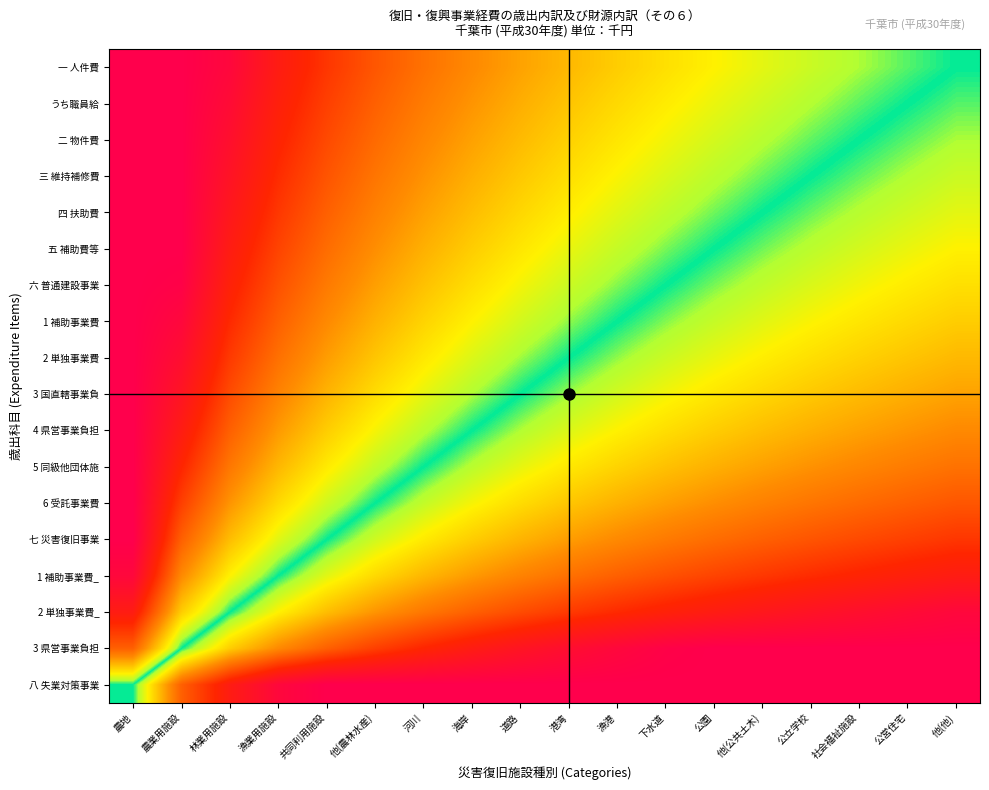

Reading right to left, transcribe all the data shown in this chart.

一 人件費: 他(他)=0.5	公営住宅=0.5	社会福祉施設=0.5	公立学校=0.5	他(公共土木)=0.4	公園=0.4	下水道=0.4	漁港=0.4	港湾=0.4	道路=0.3	海岸=0.3	河川=0.3	他(農林水産)=0.2	共同利用施設=0.2	漁業用施設=0.1	林業用施設=0.0	農業用施設=0.0	農地=0.0
うち職員給: 他(他)=0.5	公営住宅=0.5	社会福祉施設=0.5	公立学校=0.5	他(公共土木)=0.5	公園=0.4	下水道=0.4	漁港=0.4	港湾=0.4	道路=0.3	海岸=0.3	河川=0.3	他(農林水産)=0.2	共同利用施設=0.2	漁業用施設=0.1	林業用施設=0.0	農業用施設=0.0	農地=0.0
二 物件費: 他(他)=0.5	公営住宅=0.5	社会福祉施設=0.5	公立学校=0.5	他(公共土木)=0.5	公園=0.4	下水道=0.4	漁港=0.4	港湾=0.4	道路=0.4	海岸=0.3	河川=0.3	他(農林水産)=0.3	共同利用施設=0.2	漁業用施設=0.1	林業用施設=0.1	農業用施設=0.0	農地=0.0
三 維持補修費: 他(他)=0.5	公営住宅=0.5	社会福祉施設=0.5	公立学校=0.5	他(公共土木)=0.5	公園=0.5	下水道=0.4	漁港=0.4	港湾=0.4	道路=0.4	海岸=0.3	河川=0.3	他(農林水産)=0.3	共同利用施設=0.2	漁業用施設=0.2	林業用施設=0.1	農業用施設=0.0	農地=0.0
四 扶助費: 他(他)=0.6	公営住宅=0.5	社会福祉施設=0.5	公立学校=0.5	他(公共土木)=0.5	公園=0.5	下水道=0.5	漁港=0.4	港湾=0.4	道路=0.4	海岸=0.4	河川=0.3	他(農林水産)=0.3	共同利用施設=0.2	漁業用施設=0.2	林業用施設=0.1	農業用施設=0.0	農地=0.0
五 補助費等: 他(他)=0.6	公営住宅=0.6	社会福祉施設=0.6	公立学校=0.5	他(公共土木)=0.5	公園=0.5	下水道=0.5	漁港=0.5	港湾=0.4	道路=0.4	海岸=0.4	河川=0.3	他(農林水産)=0.3	共同利用施設=0.3	漁業用施設=0.2	林業用施設=0.1	農業用施設=0.0	農地=0.0
六 普通建設事業: 他(他)=0.6	公営住宅=0.6	社会福祉施設=0.6	公立学校=0.6	他(公共土木)=0.5	公園=0.5	下水道=0.5	漁港=0.5	港湾=0.5	道路=0.4	海岸=0.4	河川=0.4	他(農林水産)=0.3	共同利用施設=0.3	漁業用施設=0.2	林業用施設=0.1	農業用施設=0.0	農地=0.0
1 補助事業費: 他(他)=0.6	公営住宅=0.6	社会福祉施設=0.6	公立学校=0.6	他(公共土木)=0.6	公園=0.5	下水道=0.5	漁港=0.5	港湾=0.5	道路=0.4	海岸=0.4	河川=0.4	他(農林水産)=0.3	共同利用施設=0.3	漁業用施設=0.2	林業用施設=0.2	農業用施設=0.0	農地=0.0
2 単独事業費: 他(他)=0.6	公営住宅=0.6	社会福祉施設=0.6	公立学校=0.6	他(公共土木)=0.6	公園=0.6	下水道=0.5	漁港=0.5	港湾=0.5	道路=0.5	海岸=0.4	河川=0.4	他(農林水産)=0.4	共同利用施設=0.3	漁業用施設=0.3	林業用施設=0.2	農業用施設=0.1	農地=0.0
3 国直轄事業負: 他(他)=0.7	公営住宅=0.7	社会福祉施設=0.6	公立学校=0.6	他(公共土木)=0.6	公園=0.6	下水道=0.6	漁港=0.6	港湾=0.5	道路=0.5	海岸=0.5	河川=0.4	他(農林水産)=0.4	共同利用施設=0.3	漁業用施設=0.3	林業用施設=0.2	農業用施設=0.1	農地=0.0
4 県営事業負担: 他(他)=0.7	公営住宅=0.7	社会福祉施設=0.7	公立学校=0.7	他(公共土木)=0.6	公園=0.6	下水道=0.6	漁港=0.6	港湾=0.6	道路=0.5	海岸=0.5	河川=0.5	他(農林水産)=0.4	共同利用施設=0.4	漁業用施設=0.3	林業用施設=0.2	農業用施設=0.1	農地=0.0
5 同級他団体施: 他(他)=0.7	公営住宅=0.7	社会福祉施設=0.7	公立学校=0.7	他(公共土木)=0.7	公園=0.7	下水道=0.6	漁港=0.6	港湾=0.6	道路=0.6	海岸=0.5	河川=0.5	他(農林水産)=0.5	共同利用施設=0.4	漁業用施設=0.4	林業用施設=0.3	農業用施設=0.1	農地=0.0
6 受託事業費: 他(他)=0.8	公営住宅=0.8	社会福祉施設=0.7	公立学校=0.7	他(公共土木)=0.7	公園=0.7	下水道=0.7	漁港=0.7	港湾=0.6	道路=0.6	海岸=0.6	河川=0.5	他(農林水産)=0.5	共同利用施設=0.5	漁業用施設=0.4	林業用施設=0.3	農業用施設=0.2	農地=0.0
七 災害復旧事業: 他(他)=0.8	公営住宅=0.8	社会福祉施設=0.8	公立学校=0.8	他(公共土木)=0.8	公園=0.7	下水道=0.7	漁港=0.7	港湾=0.7	道路=0.7	海岸=0.6	河川=0.6	他(農林水産)=0.5	共同利用施設=0.5	漁業用施設=0.4	林業用施設=0.4	農業用施設=0.2	農地=0.0
1 補助事業費_: 他(他)=0.9	公営住宅=0.9	社会福祉施設=0.9	公立学校=0.8	他(公共土木)=0.8	公園=0.8	下水道=0.8	漁港=0.8	港湾=0.7	道路=0.7	海岸=0.7	河川=0.6	他(農林水産)=0.6	共同利用施設=0.6	漁業用施設=0.5	林業用施設=0.4	農業用施設=0.3	農地=0.0
2 単独事業費_: 他(他)=1.0	公営住宅=1.0	社会福祉施設=0.9	公立学校=0.9	他(公共土木)=0.9	公園=0.9	下水道=0.9	漁港=0.8	港湾=0.8	道路=0.8	海岸=0.8	河川=0.7	他(農林水産)=0.7	共同利用施設=0.6	漁業用施設=0.6	林業用施設=0.5	農業用施設=0.4	農地=0.1
3 県営事業負担: 他(他)=1.0	公営住宅=1.0	社会福祉施設=1.0	公立学校=1.0	他(公共土木)=1.0	公園=1.0	下水道=1.0	漁港=1.0	港湾=0.9	道路=0.9	海岸=0.9	河川=0.9	他(農林水産)=0.8	共同利用施設=0.8	漁業用施設=0.7	林業用施設=0.6	農業用施設=0.5	農地=0.2
八 失業対策事業: 他(他)=1.0	公営住宅=1.0	社会福祉施設=1.0	公立学校=1.0	他(公共土木)=1.0	公園=1.0	下水道=1.0	漁港=1.0	港湾=1.0	道路=1.0	海岸=1.0	河川=1.0	他(農林水産)=1.0	共同利用施設=1.0	漁業用施設=1.0	林業用施設=0.9	農業用施設=0.8	農地=0.5